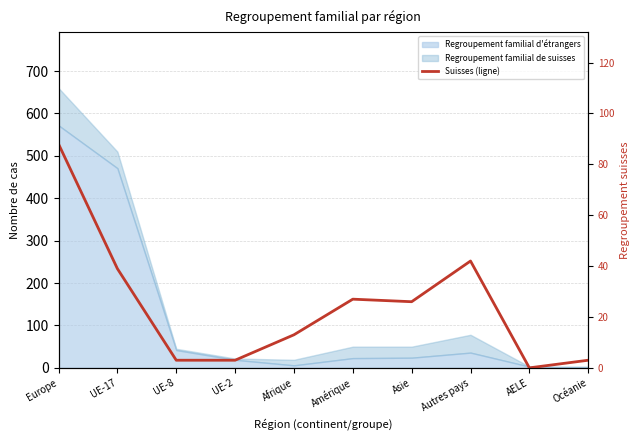

What is the label of the 4th point from the left?

UE-2